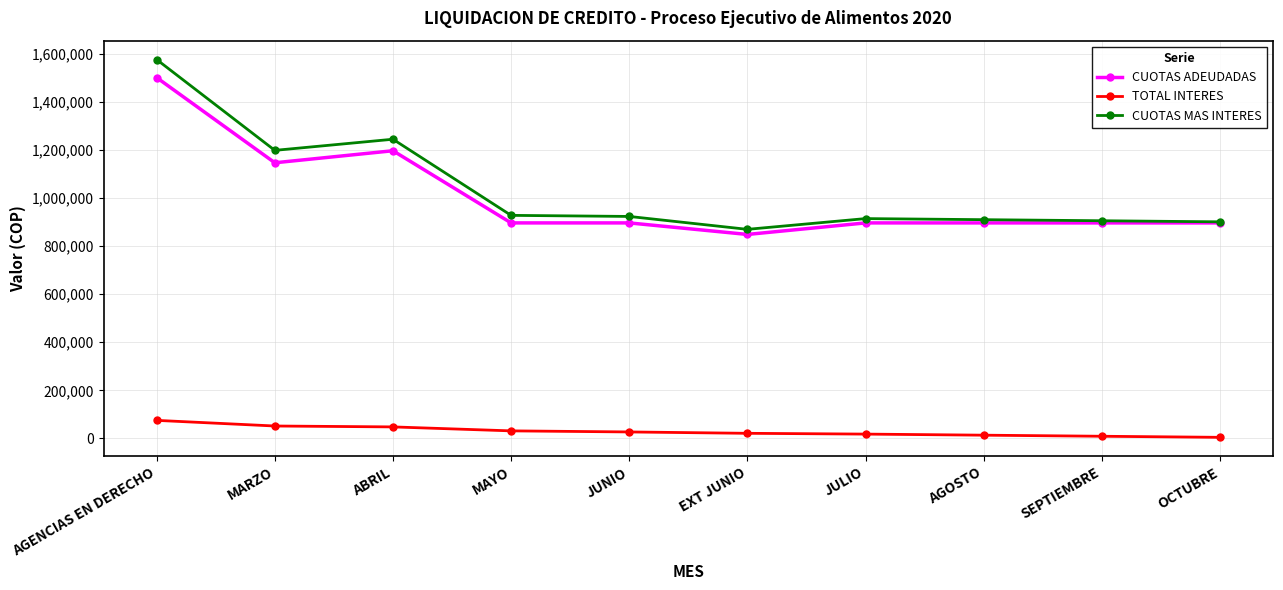

List the series in order of their peak value, lowest first.

TOTAL INTERES, CUOTAS ADEUDADAS, CUOTAS MAS INTERES